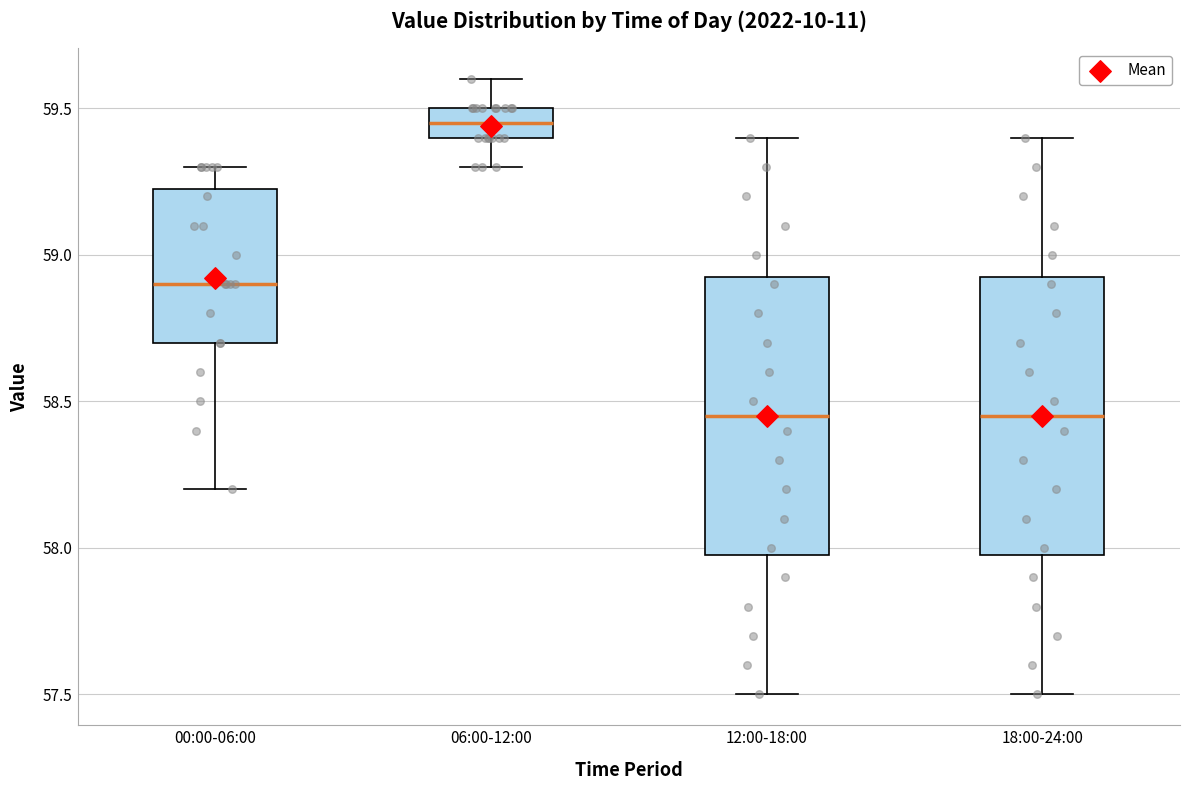

Reading left to right, transcribe this box plot: for each box, give where its median line is, the range the box spans, and where its two whiskers end, as read against the y-axis. The values are not printed on the chart, so give them approximately, as read against the axis.

00:00-06:00: median 58.90, box 58.70 to 59.25, whiskers 58.20 to 59.30
06:00-12:00: median 59.45, box 59.40 to 59.50, whiskers 59.30 to 59.60
12:00-18:00: median 58.45, box 58.00 to 58.95, whiskers 57.50 to 59.40
18:00-24:00: median 58.45, box 58.00 to 58.95, whiskers 57.50 to 59.40